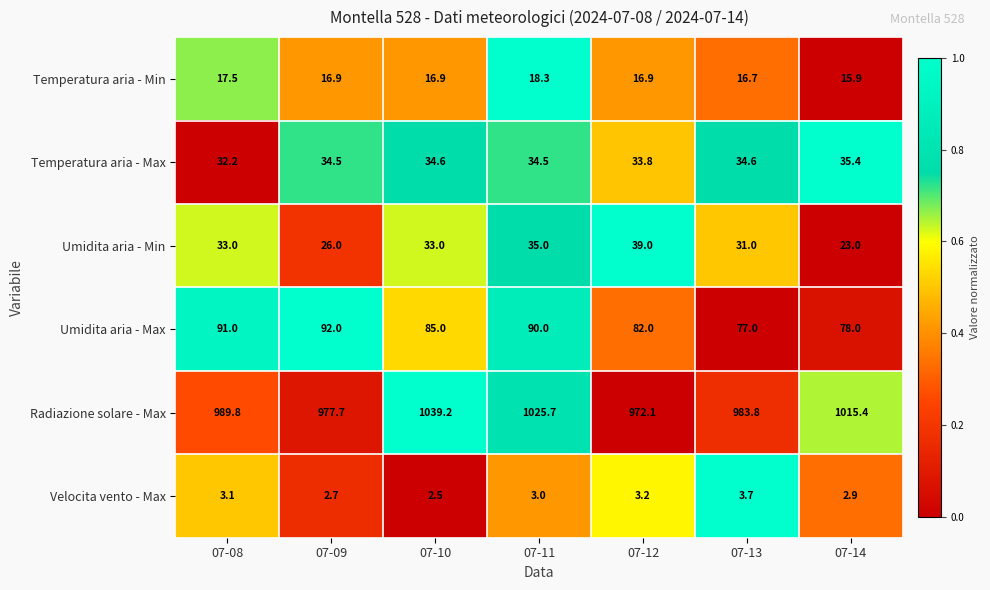

What is the difference between the highest and lowest values at 07-14?

1012.5